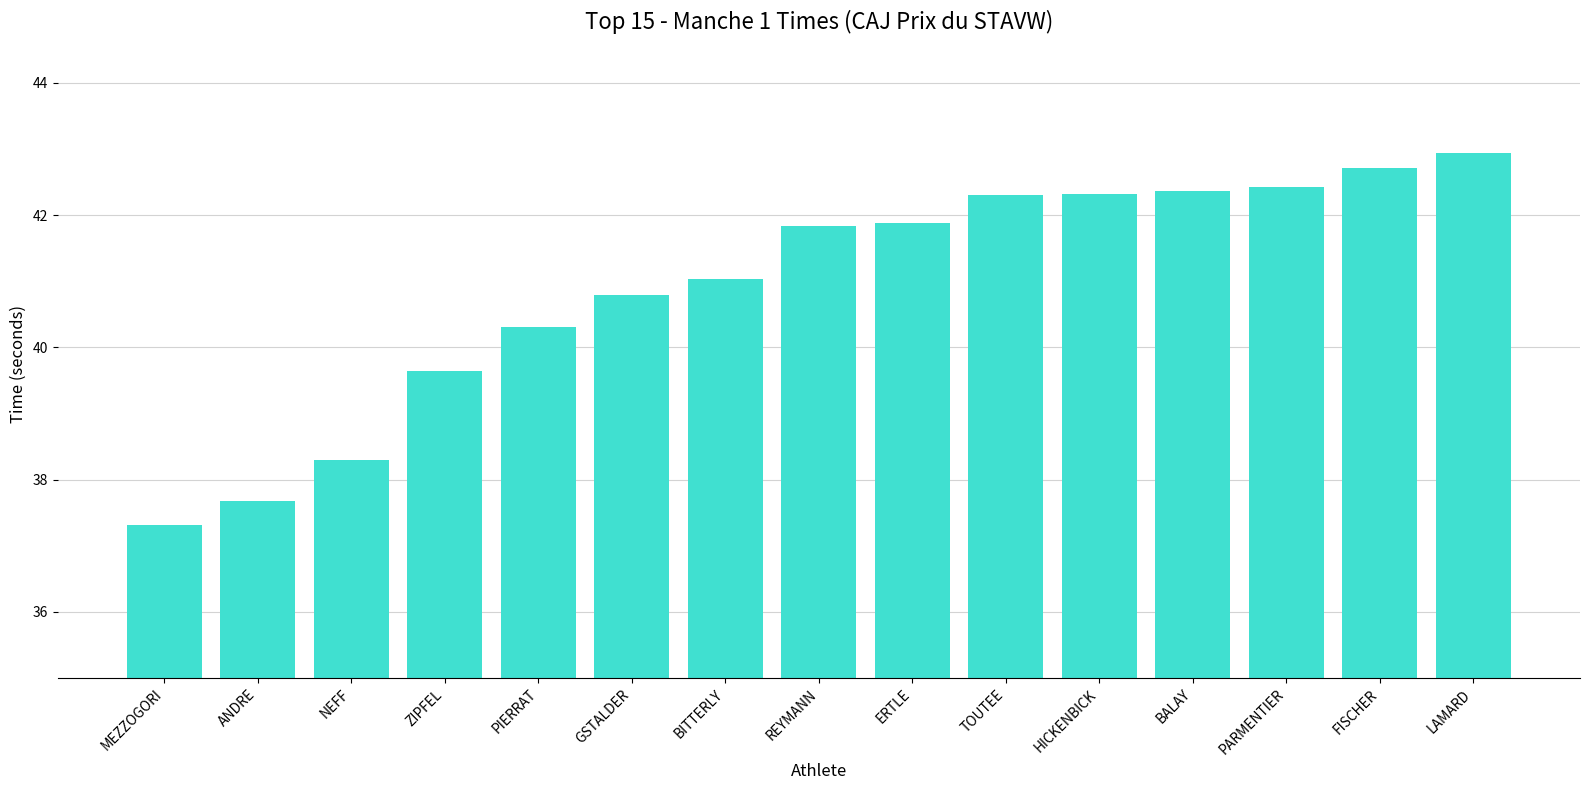

What is the label of the 11th bar from the right?

PIERRAT